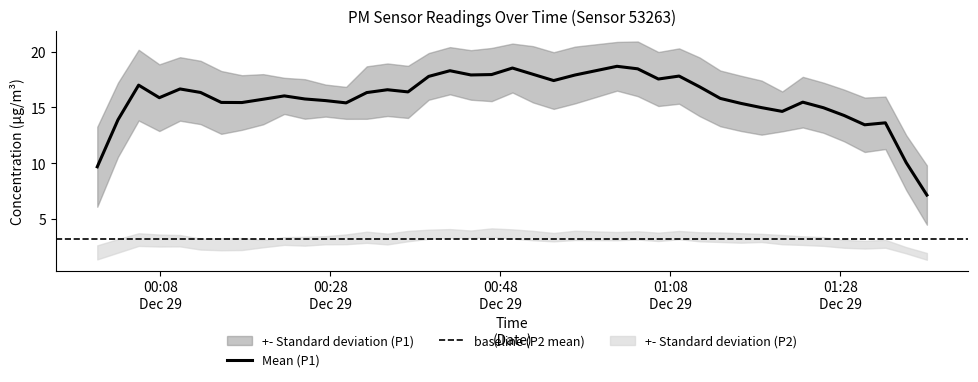

True or false: P1 and P2 intersect in this chart.

False